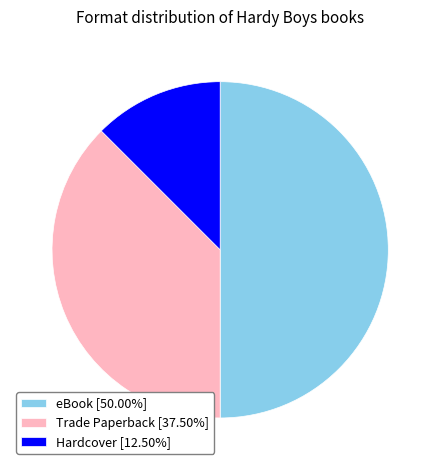

Count the number of slices in the pie.

3